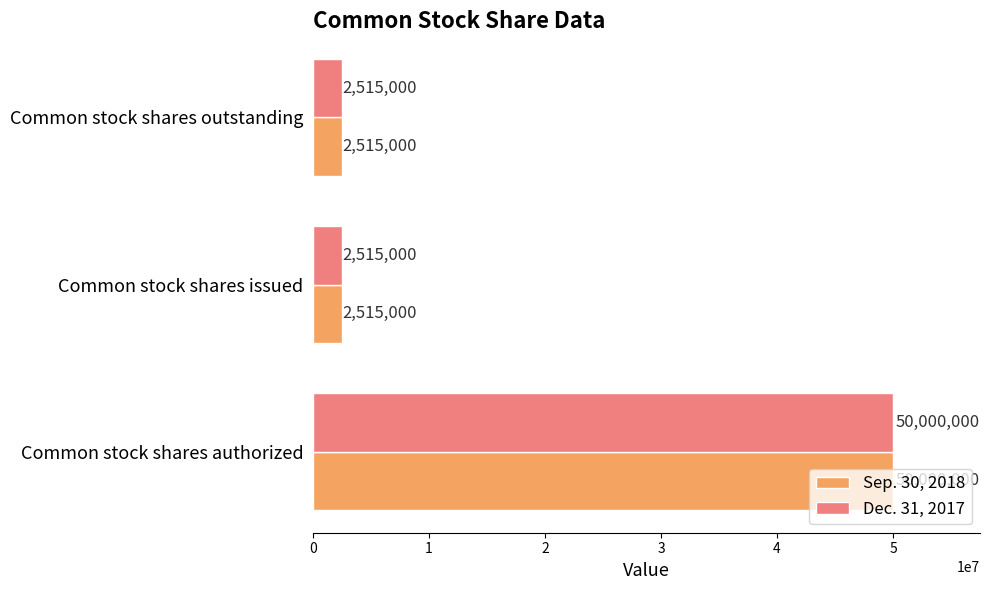

True or false: Dec. 31, 2017 has a value of 2515000 at Common stock shares outstanding.

True